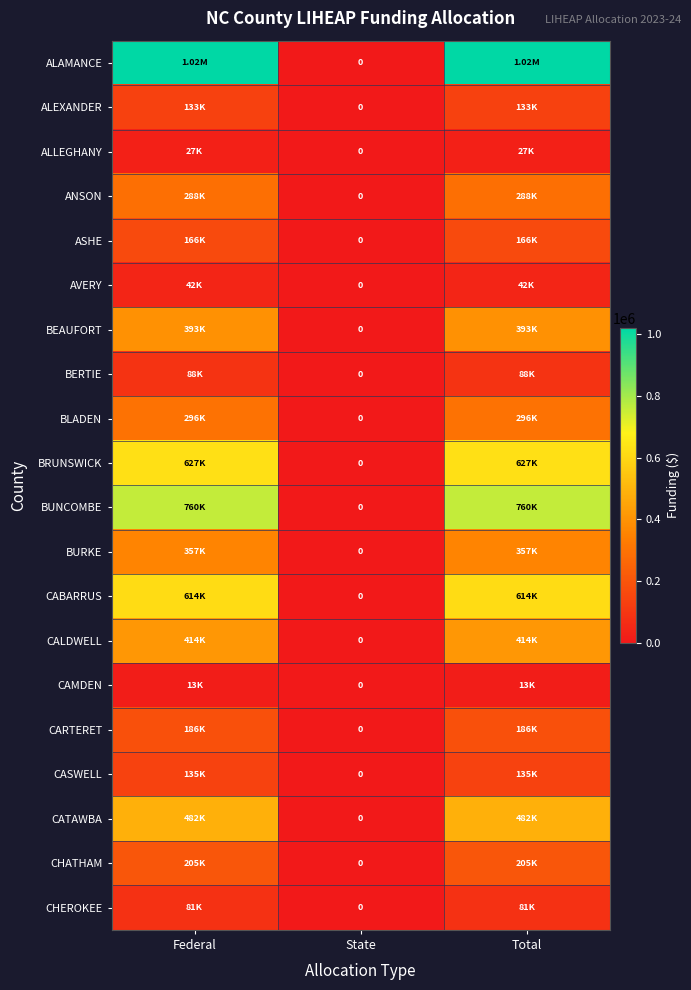

True or false: BERTIE has a value of 0 at State.

True